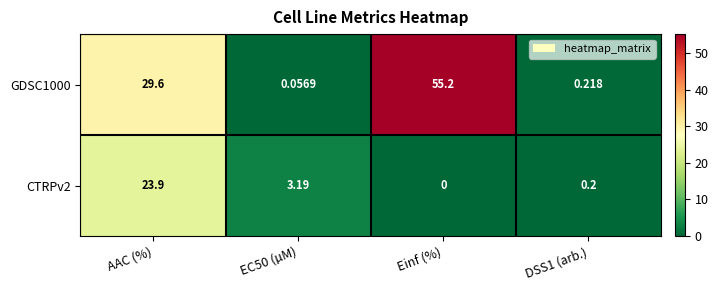

Which category has the highest value across all series?

Einf (%)